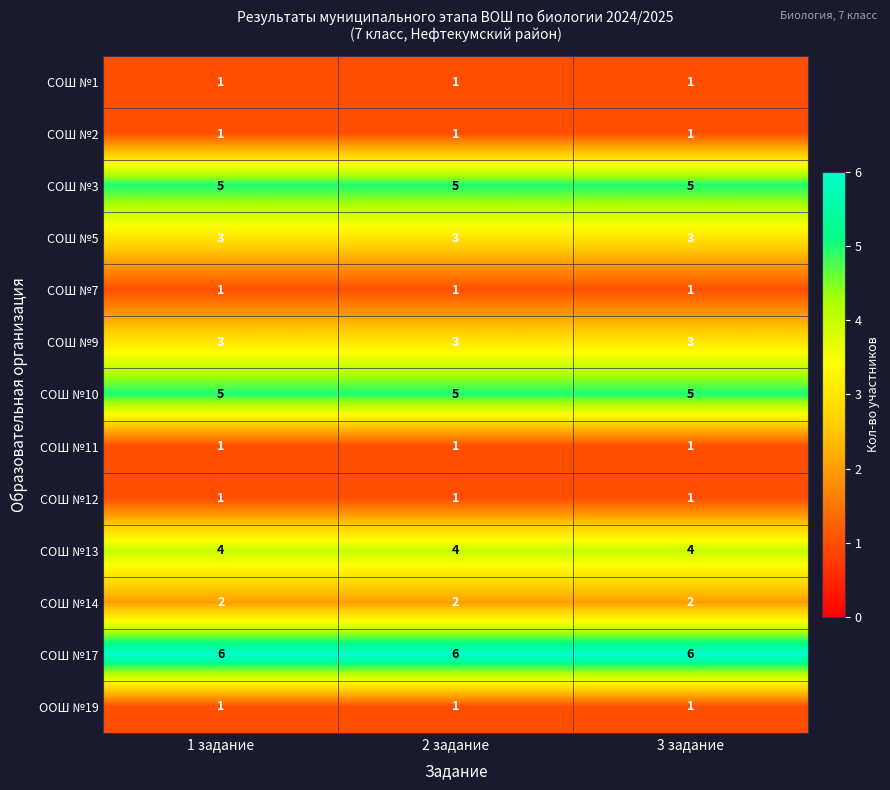

What is the sum of the СОШ №13 values at 3 задание and 1 задание?

8